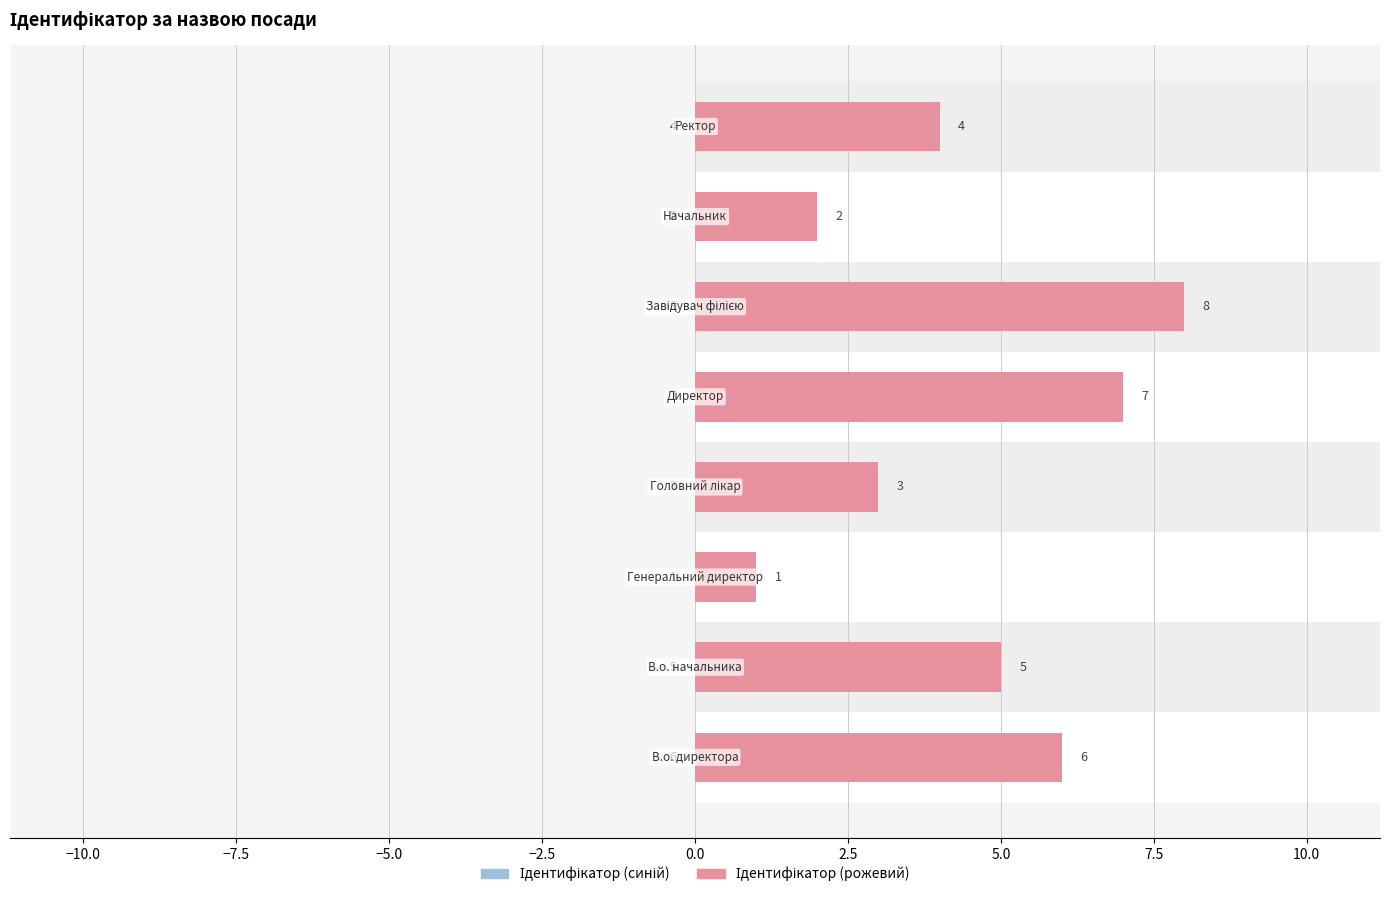

What is the difference between the second highest and minimum values?

6